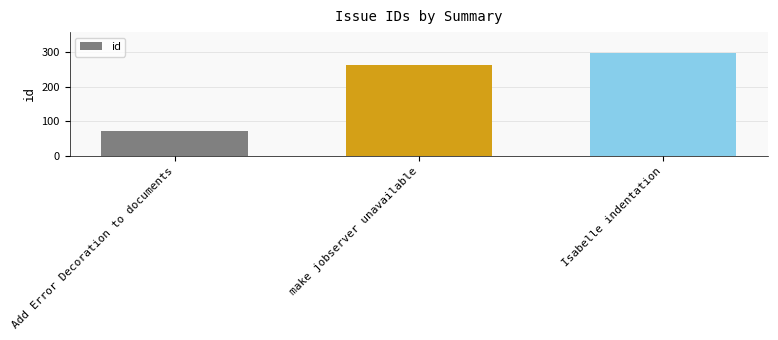

What is the value of the 1st bar from the left?

71